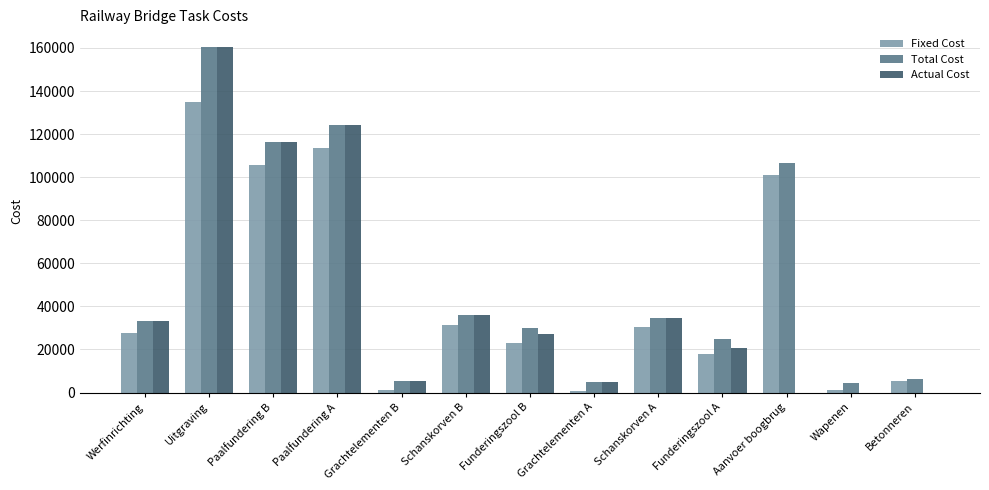

What is the difference between the Total Cost values at Schanskorven B and Paalfundering B?

80323.9